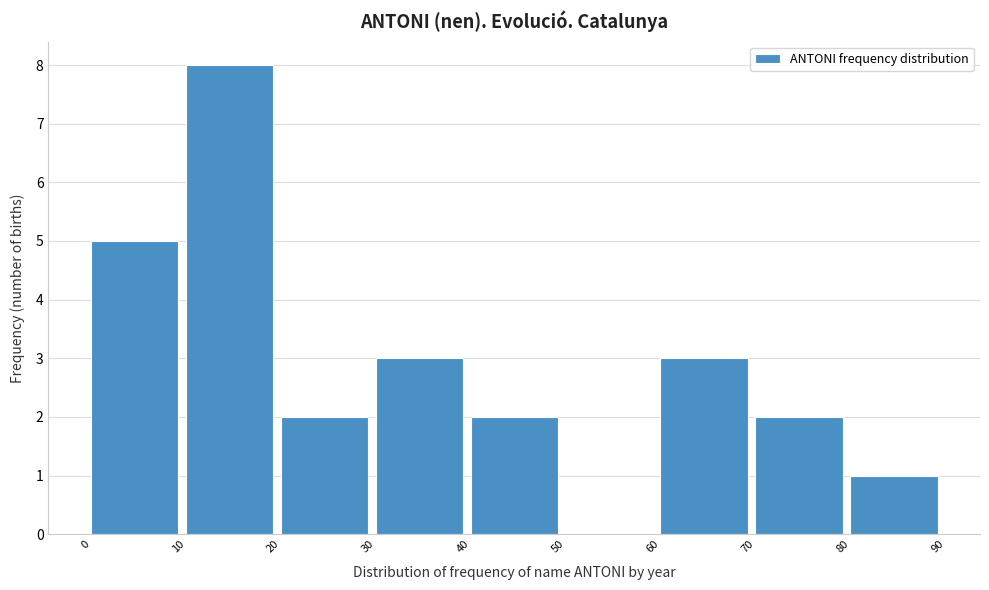

Reading left to right, transcribe this chart: for each bar, give the range it covers on the x-axis and its height. The values are not printed on the chart, so give them approximately, as read against the axis.

0 to 10: 5
10 to 20: 8
20 to 30: 2
30 to 40: 3
40 to 50: 2
50 to 60: 0
60 to 70: 3
70 to 80: 2
80 to 90: 1